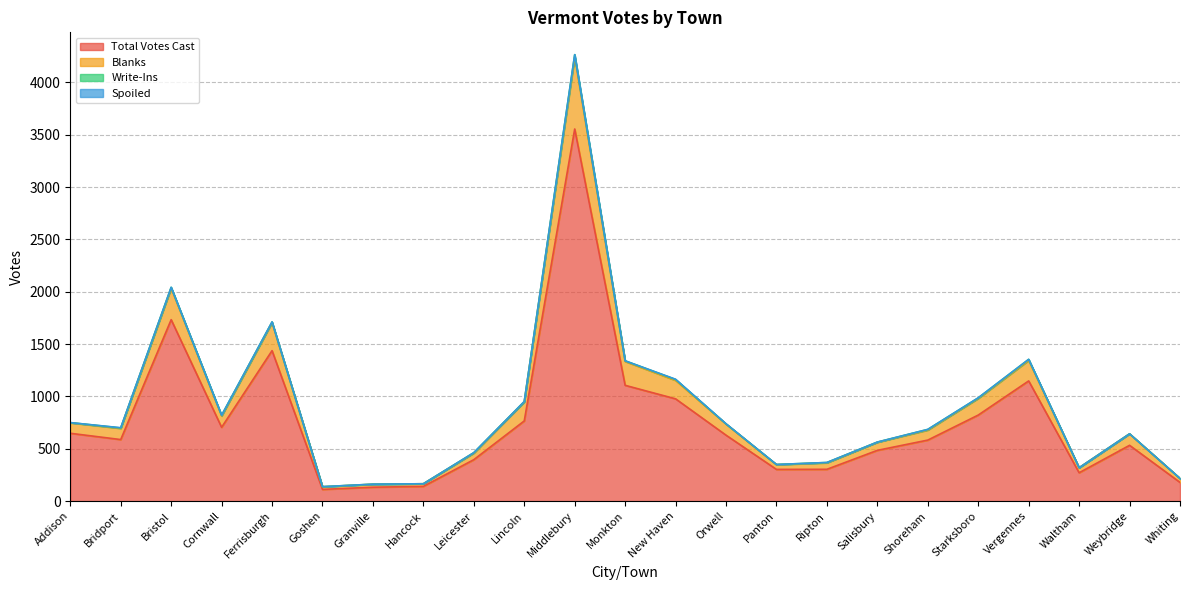

At which category does Total Votes Cast reach its first local peak?

Bristol